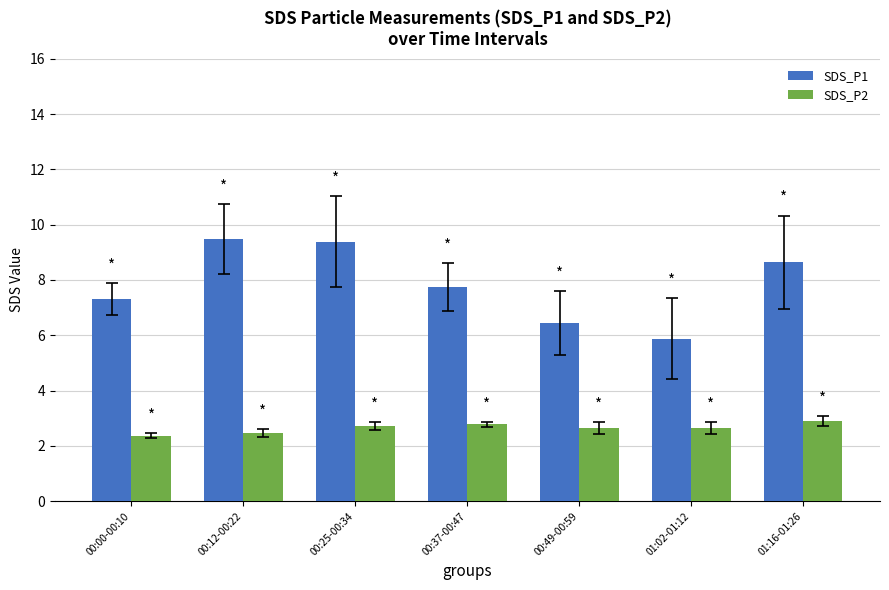

What is the label of the 5th bar from the left?

00:49-00:59